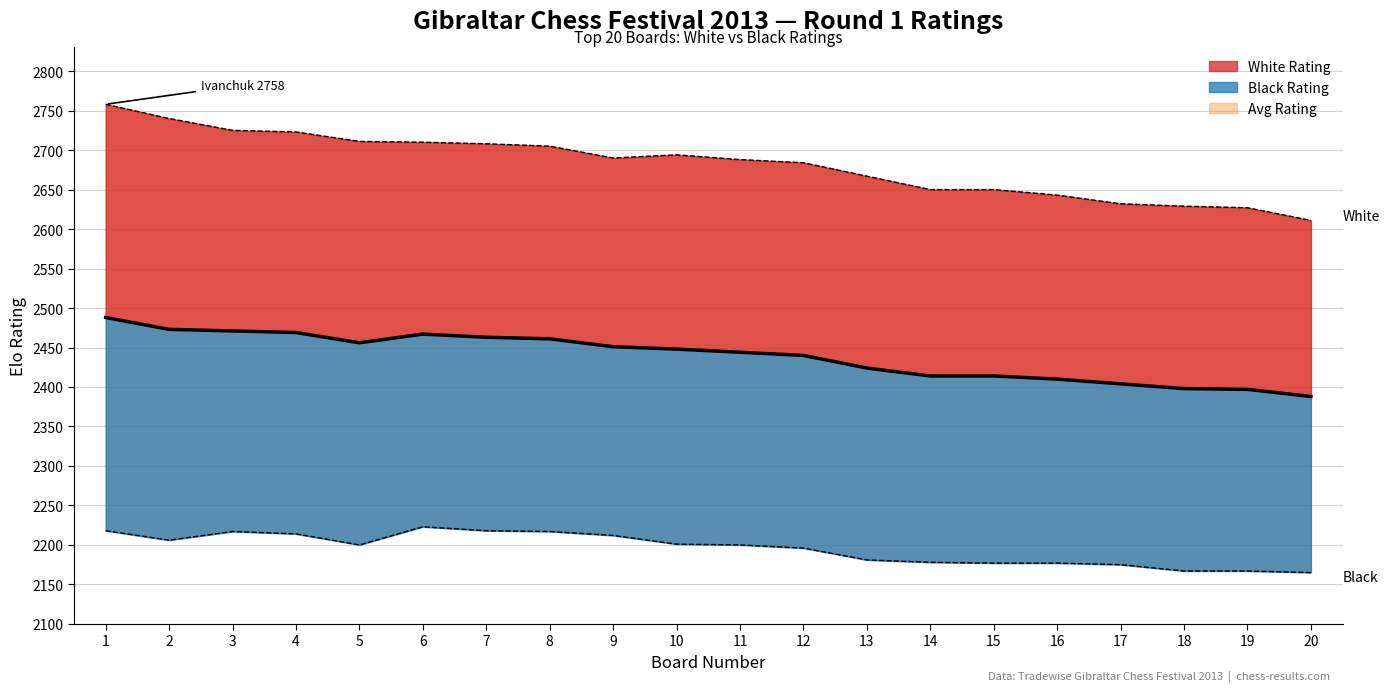

Where does the Black Rating series first go above 2200?

1